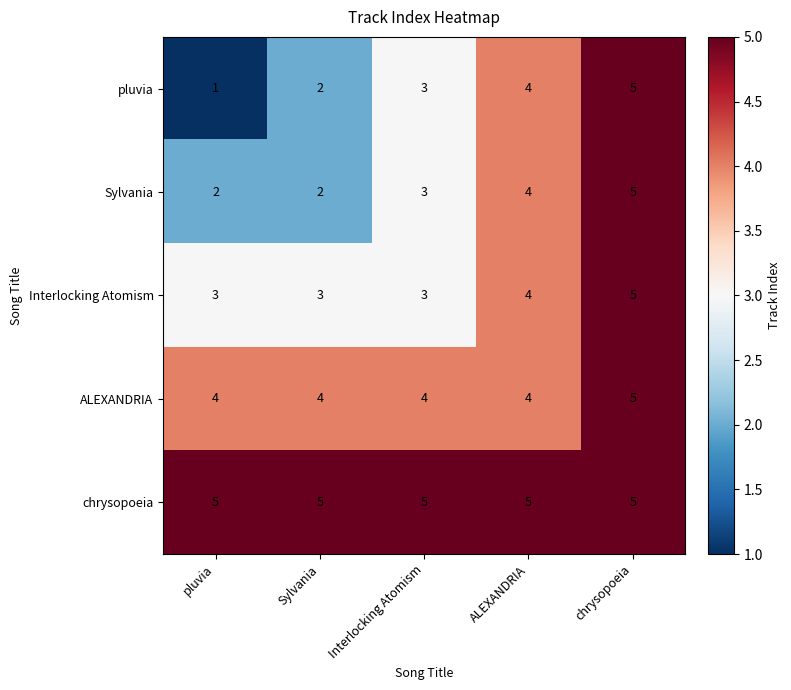

Reading left to right, what are all the values shown in this chart?

pluvia: 1	2	3	4	5
Sylvania: 2	2	3	4	5
Interlocking Atomism: 3	3	3	4	5
ALEXANDRIA: 4	4	4	4	5
chrysopoeia: 5	5	5	5	5